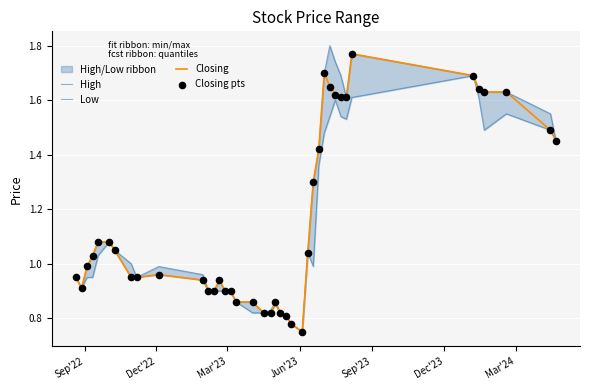

Which series has the largest total across all categories?

High